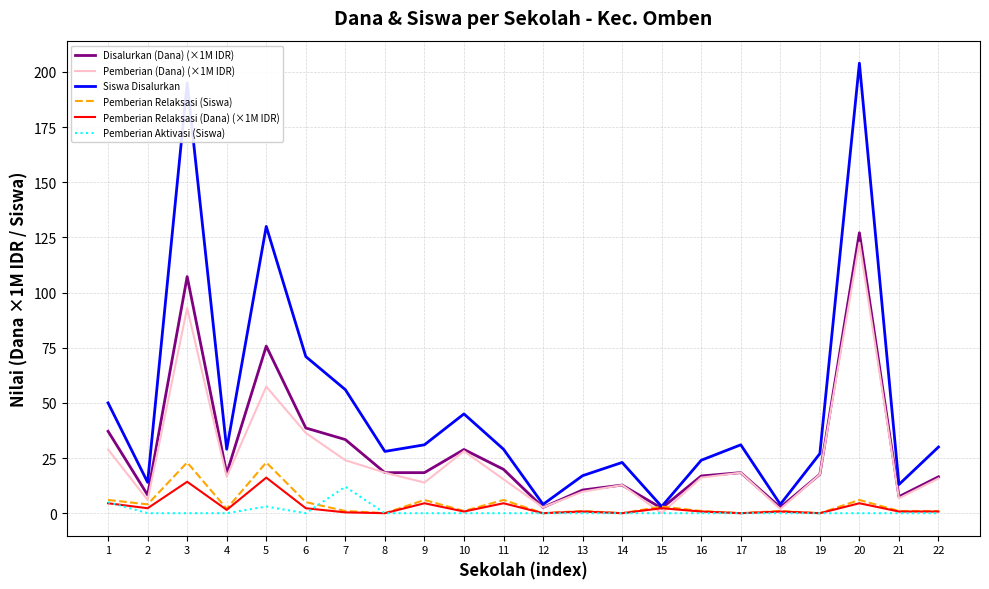

Is it true that Disalurkan (Dana) (×1M IDR) equals 206.1 at 20?

False